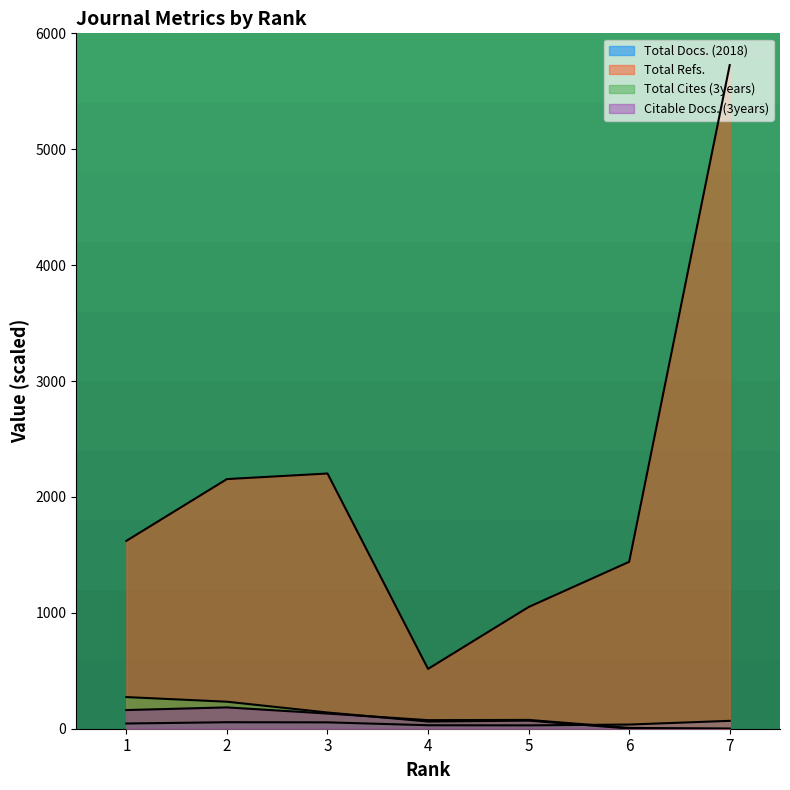

Where is the first local minimum for Citable Docs. (3years)?

4